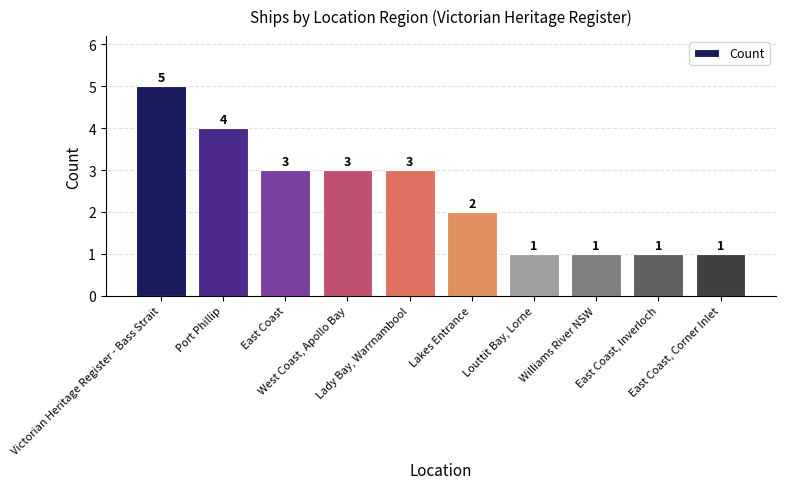

What is the maximum value shown in the chart?

5